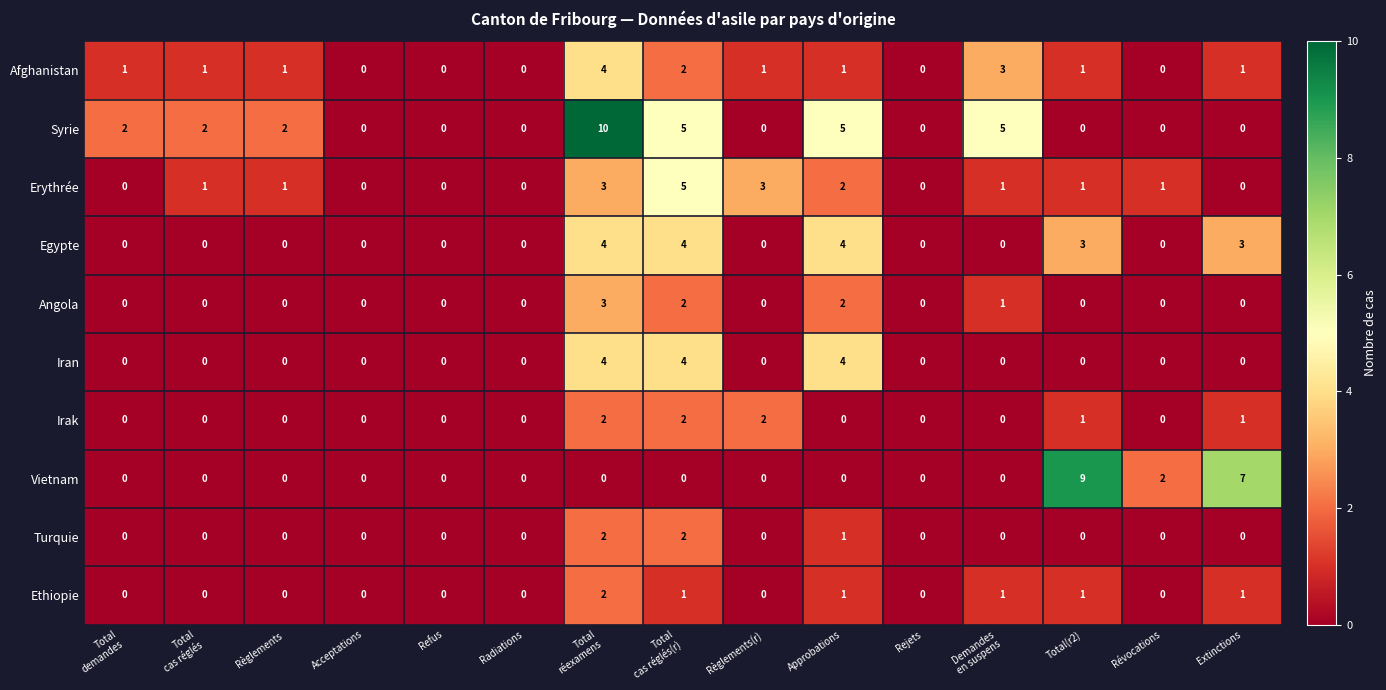

What is the difference between the Erythrée values at Radiations and Règlements(r)?

3